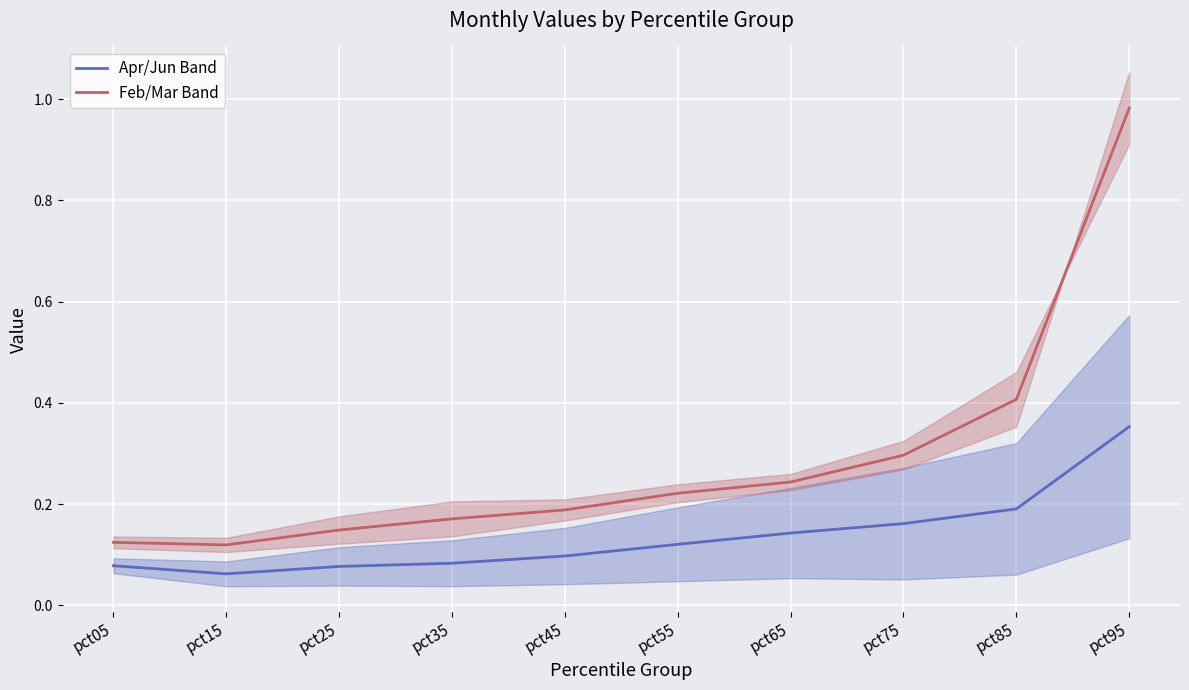

Which category has the highest value in the Apr/Jun Band series?

pct95